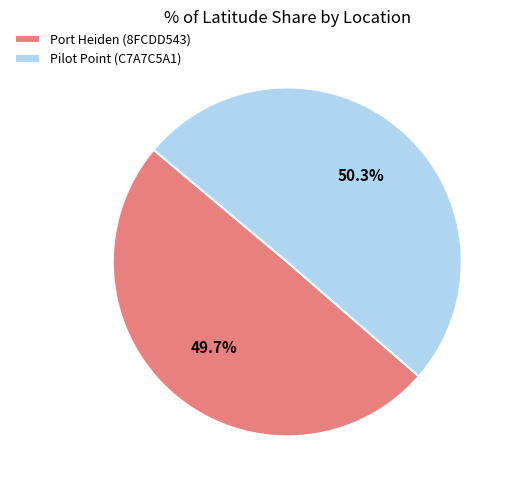

To the nearest percent, what portion does Port Heiden (8FCDD543) represent?

50%